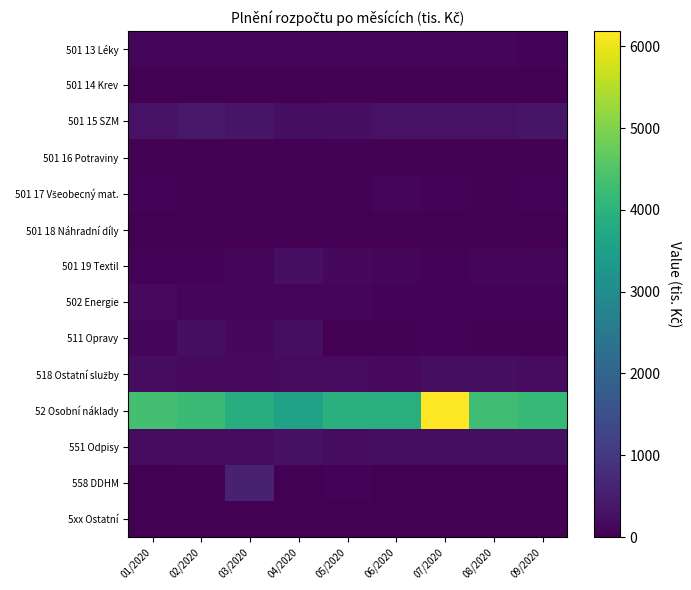

At how many categories does at least one series exceed 5020?

1